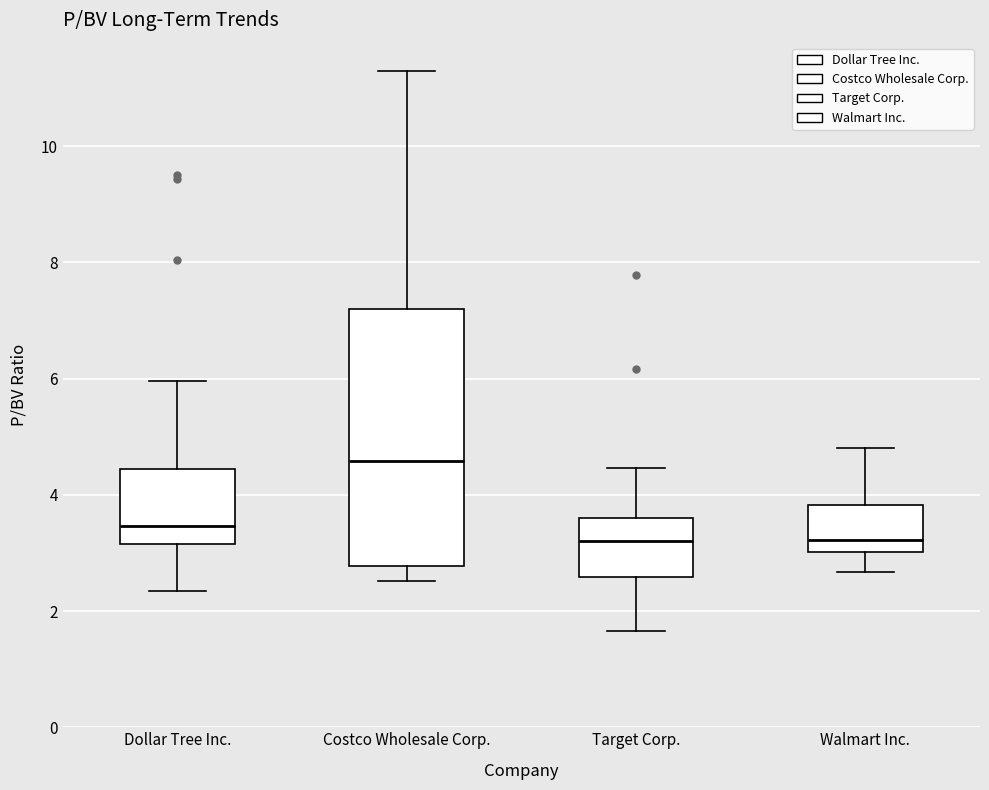

Reading left to right, read every box against the y-axis: the position of its median line, the range the box covers, and the ends of its whiskers. The values are not printed on the chart, so give them approximately, as read against the axis.

Dollar Tree Inc.: median 3.4, box 3.2 to 4.4, whiskers 2.4 to 6.0
Costco Wholesale Corp.: median 4.6, box 2.8 to 7.2, whiskers 2.6 to 11.4
Target Corp.: median 3.2, box 2.6 to 3.6, whiskers 1.6 to 4.4
Walmart Inc.: median 3.2, box 3.0 to 3.8, whiskers 2.6 to 4.8